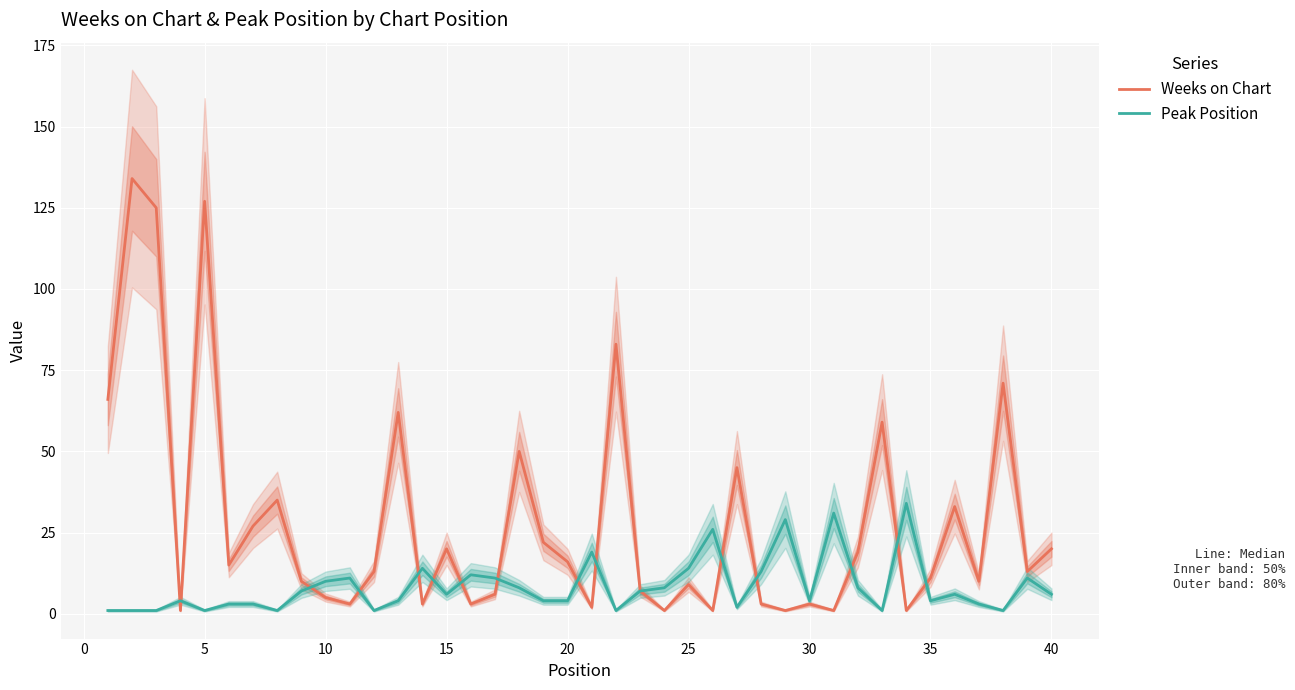

List the labels in order of Weeks on Chart value, largest first.

0, 15, 5, 21, 37, −5, 12, 32, 17, 26, 30, 35, 25, 18, 14, 39, 31, 19, 20, 11, 38, 34, 35, 36, 24, 22, 16, 40, 45, 13, 15, 27, 29, 20, 10, 23, 25, 28, 30, 33